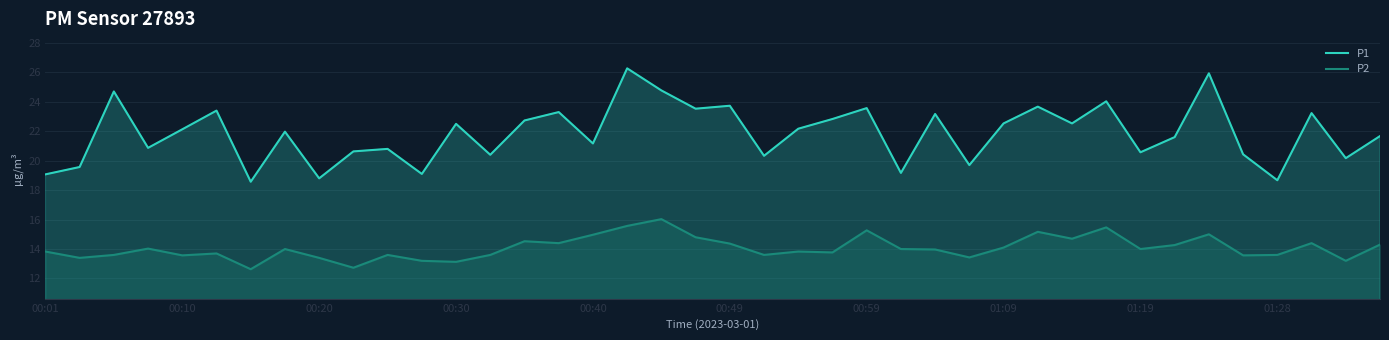

What is the smallest value displayed?

12.6